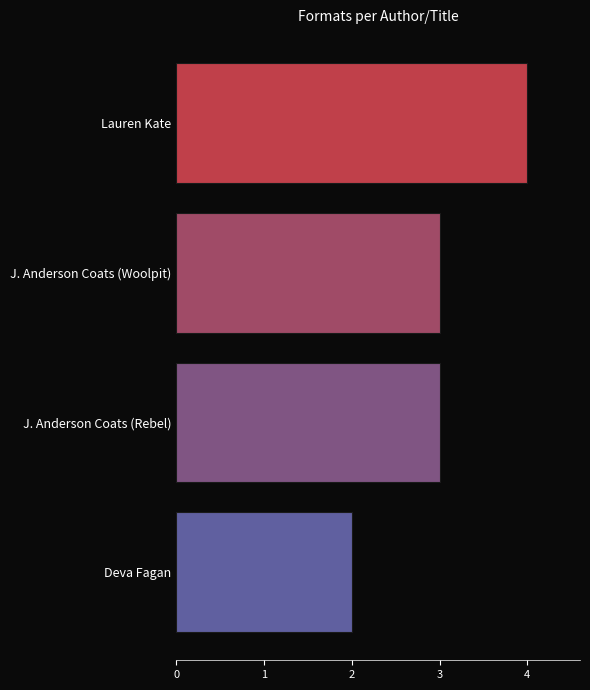

What value does the data have at Lauren Kate?

4